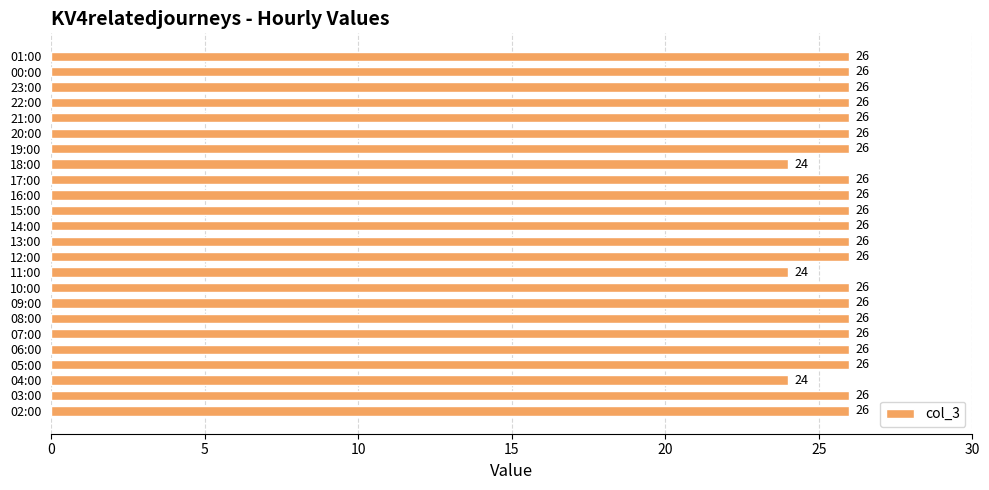

Is it true that the value at 21:00 is 42?

False